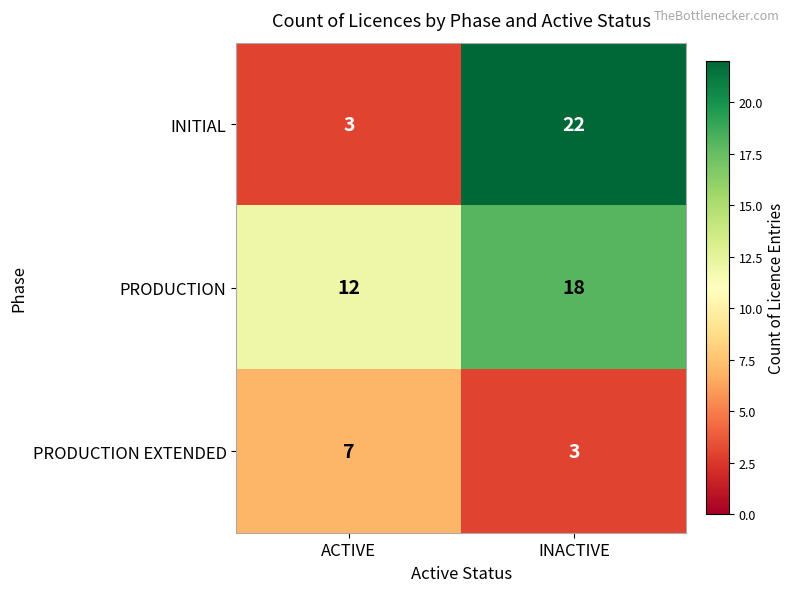

Which category has the highest value in the INITIAL series?

INACTIVE